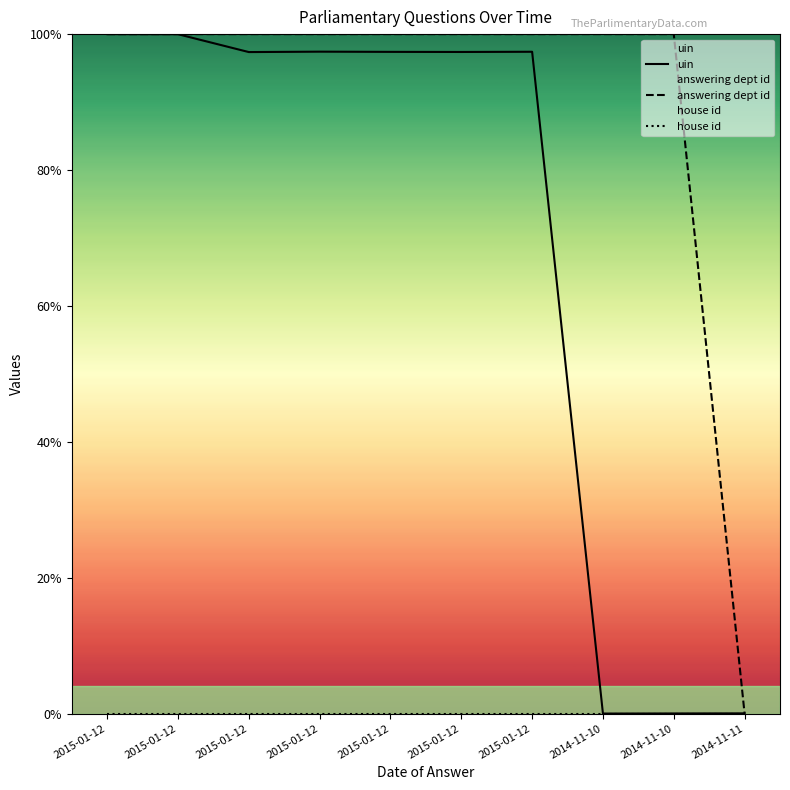

What is the difference between the uin values at 2014-11-10 and 2015-01-12?

100.0